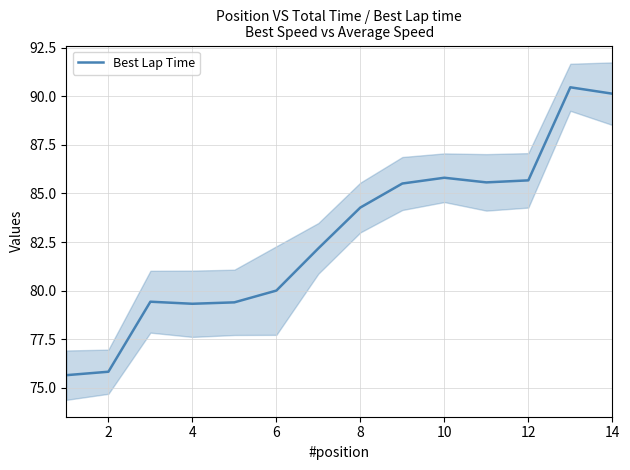

How many lines are shown in the chart?

1